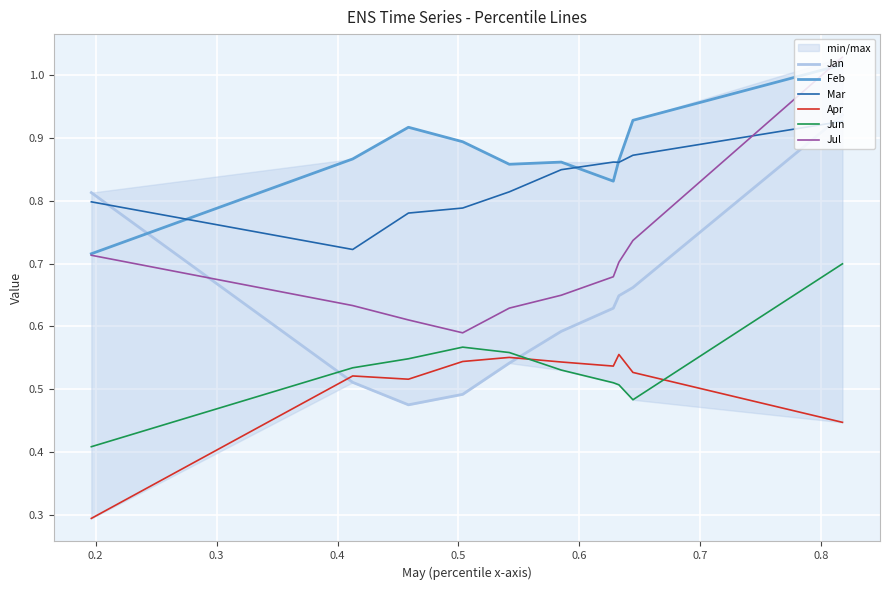

What is the greatest value displayed?

1.0